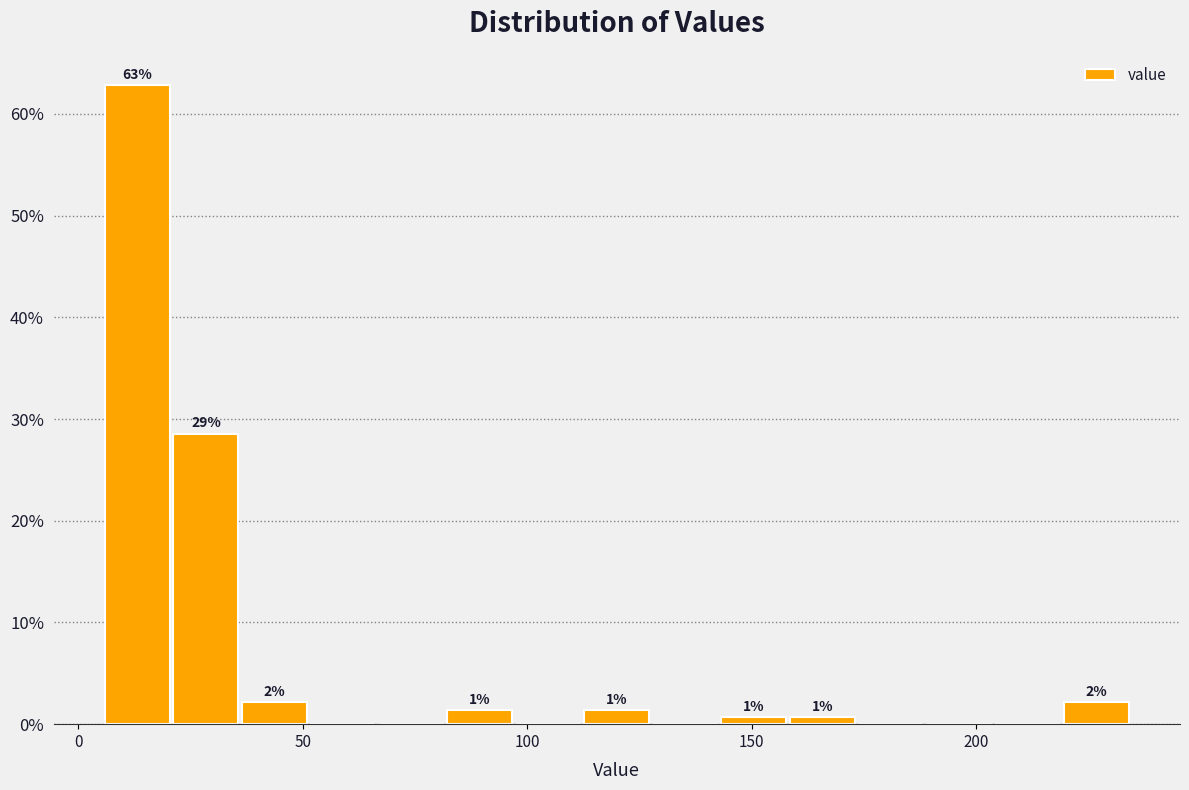

Around what value on the x-axis is the tallest bar? Give the approximate position of its centre, as read against the axis.

15